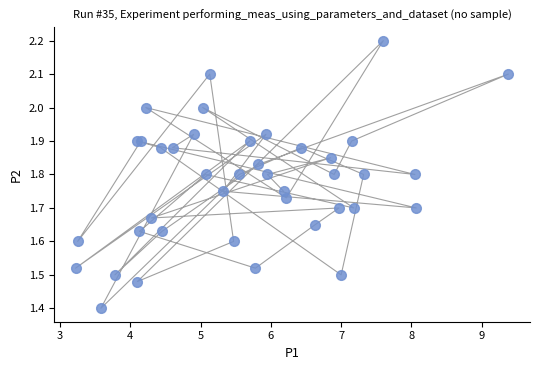

What Y value in the scatter plot is closest to 1?

1.4